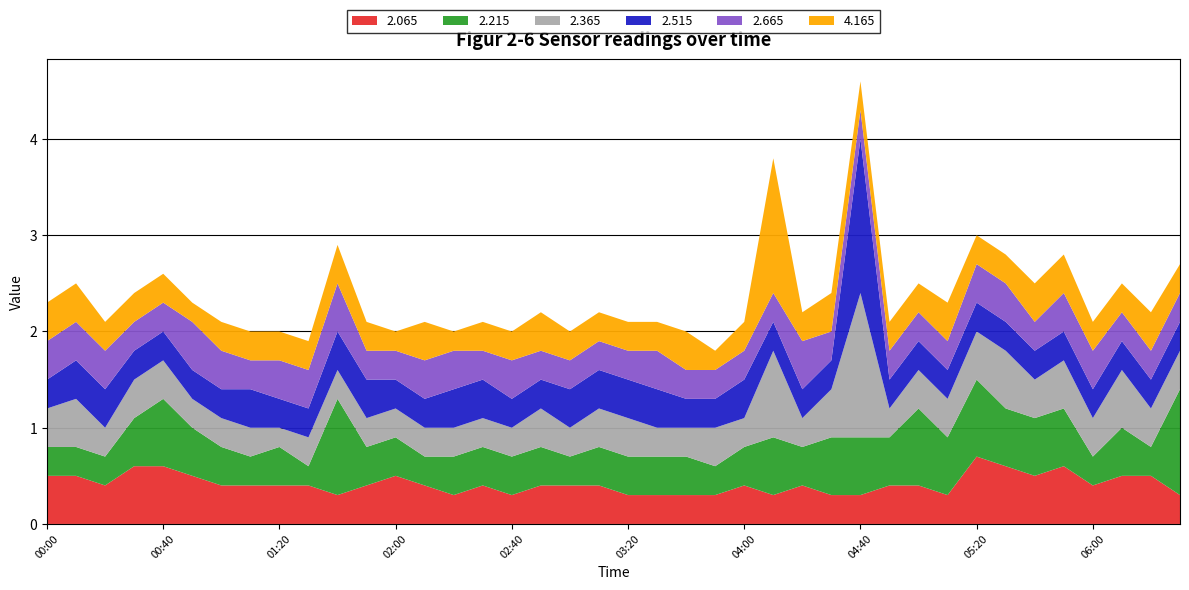

Reading left to right, what are all the values shown in this chart?

2.065: 00:00=0.5	00:10=0.5	00:20=0.4	00:30=0.6	00:40=0.6	00:50=0.5	01:00=0.4	01:10=0.4	01:20=0.4	01:30=0.4	01:40=0.3	01:50=0.4	02:00=0.5	02:10=0.4	02:20=0.3	02:30=0.4	02:40=0.3	02:50=0.4	03:00=0.4	03:10=0.4	03:20=0.3	03:30=0.3	03:40=0.3	03:50=0.3	04:00=0.4	04:10=0.3	04:20=0.4	04:30=0.3	04:40=0.3	04:50=0.4	05:00=0.4	05:10=0.3	05:20=0.7	05:30=0.6	05:40=0.5	05:50=0.6	06:00=0.4	06:10=0.5	06:20=0.5	06:30=0.3
2.215: 00:00=0.3	00:10=0.3	00:20=0.3	00:30=0.5	00:40=0.7	00:50=0.5	01:00=0.4	01:10=0.3	01:20=0.4	01:30=0.2	01:40=1.0	01:50=0.4	02:00=0.4	02:10=0.3	02:20=0.4	02:30=0.4	02:40=0.4	02:50=0.4	03:00=0.3	03:10=0.4	03:20=0.4	03:30=0.4	03:40=0.4	03:50=0.3	04:00=0.4	04:10=0.6	04:20=0.4	04:30=0.6	04:40=0.6	04:50=0.5	05:00=0.8	05:10=0.6	05:20=0.8	05:30=0.6	05:40=0.6	05:50=0.6	06:00=0.3	06:10=0.5	06:20=0.3	06:30=1.1
2.365: 00:00=0.4	00:10=0.5	00:20=0.3	00:30=0.4	00:40=0.4	00:50=0.3	01:00=0.3	01:10=0.3	01:20=0.2	01:30=0.3	01:40=0.3	01:50=0.3	02:00=0.3	02:10=0.3	02:20=0.3	02:30=0.3	02:40=0.3	02:50=0.4	03:00=0.3	03:10=0.4	03:20=0.4	03:30=0.3	03:40=0.3	03:50=0.4	04:00=0.3	04:10=0.9	04:20=0.3	04:30=0.5	04:40=1.5	04:50=0.3	05:00=0.4	05:10=0.4	05:20=0.5	05:30=0.6	05:40=0.4	05:50=0.5	06:00=0.4	06:10=0.6	06:20=0.4	06:30=0.4
2.515: 00:00=0.3	00:10=0.4	00:20=0.4	00:30=0.3	00:40=0.3	00:50=0.3	01:00=0.3	01:10=0.4	01:20=0.3	01:30=0.3	01:40=0.4	01:50=0.4	02:00=0.3	02:10=0.3	02:20=0.4	02:30=0.4	02:40=0.3	02:50=0.3	03:00=0.4	03:10=0.4	03:20=0.4	03:30=0.4	03:40=0.3	03:50=0.3	04:00=0.4	04:10=0.3	04:20=0.3	04:30=0.3	04:40=1.6	04:50=0.3	05:00=0.3	05:10=0.3	05:20=0.3	05:30=0.3	05:40=0.3	05:50=0.3	06:00=0.3	06:10=0.3	06:20=0.3	06:30=0.3
2.665: 00:00=0.4	00:10=0.4	00:20=0.4	00:30=0.3	00:40=0.3	00:50=0.5	01:00=0.4	01:10=0.3	01:20=0.4	01:30=0.4	01:40=0.5	01:50=0.3	02:00=0.3	02:10=0.4	02:20=0.4	02:30=0.3	02:40=0.4	02:50=0.3	03:00=0.3	03:10=0.3	03:20=0.3	03:30=0.4	03:40=0.3	03:50=0.3	04:00=0.3	04:10=0.3	04:20=0.5	04:30=0.3	04:40=0.3	04:50=0.3	05:00=0.3	05:10=0.3	05:20=0.4	05:30=0.4	05:40=0.3	05:50=0.4	06:00=0.4	06:10=0.3	06:20=0.3	06:30=0.3
4.165: 00:00=0.4	00:10=0.4	00:20=0.3	00:30=0.3	00:40=0.3	00:50=0.2	01:00=0.3	01:10=0.3	01:20=0.3	01:30=0.3	01:40=0.4	01:50=0.3	02:00=0.2	02:10=0.4	02:20=0.2	02:30=0.3	02:40=0.3	02:50=0.4	03:00=0.3	03:10=0.3	03:20=0.3	03:30=0.3	03:40=0.4	03:50=0.2	04:00=0.3	04:10=1.4	04:20=0.3	04:30=0.4	04:40=0.3	04:50=0.3	05:00=0.3	05:10=0.4	05:20=0.3	05:30=0.3	05:40=0.4	05:50=0.4	06:00=0.3	06:10=0.3	06:20=0.4	06:30=0.3